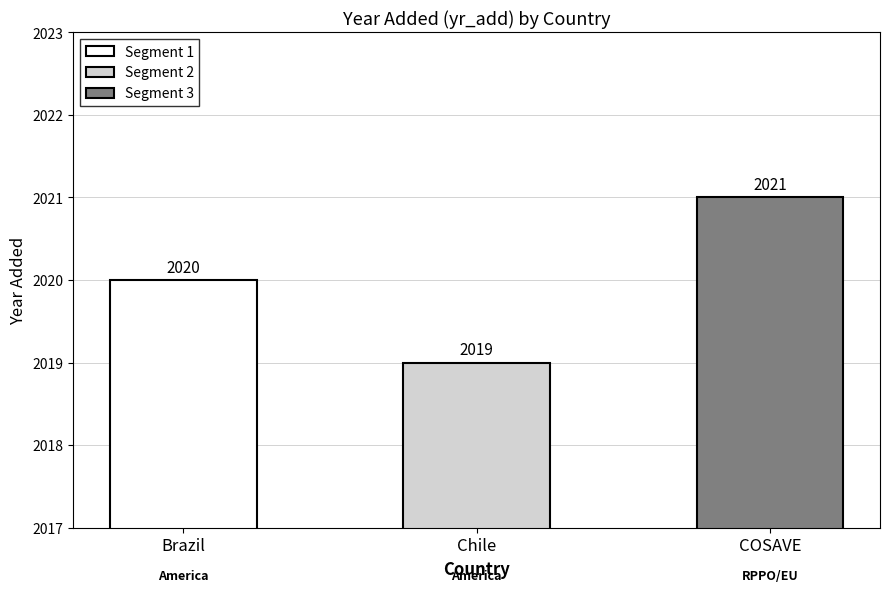

Where is the data nearest to the value 2020?

Brazil